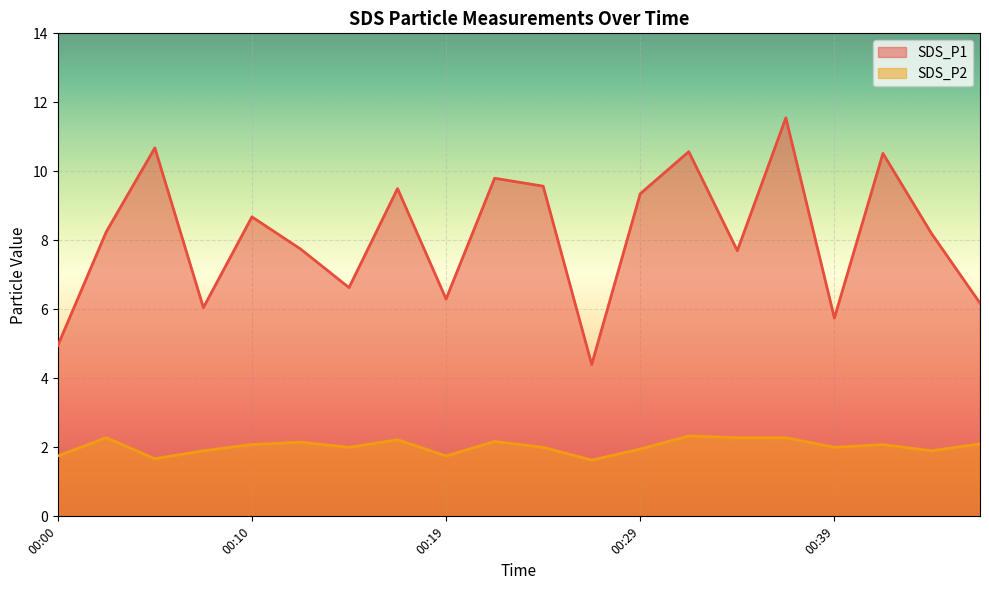

What is the value of the SDS_P2 point at the 18th from the left?

2.1